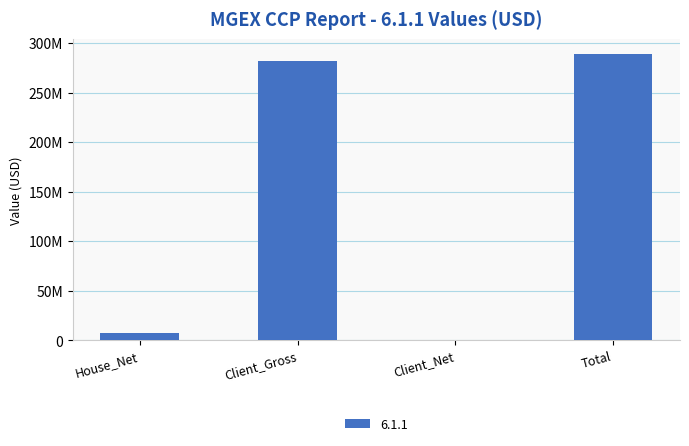

Reading left to right, what are all the values shown in this chart?

7159252.0	282454867.8	0.0	289614119.8